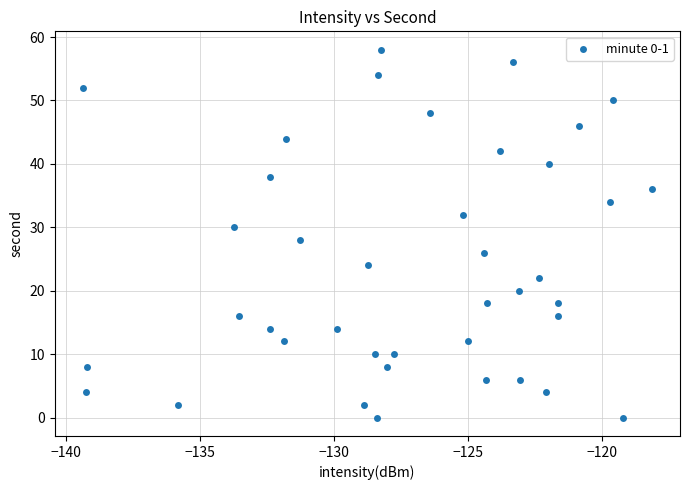

What is the range of Y values (max minus min)?

58